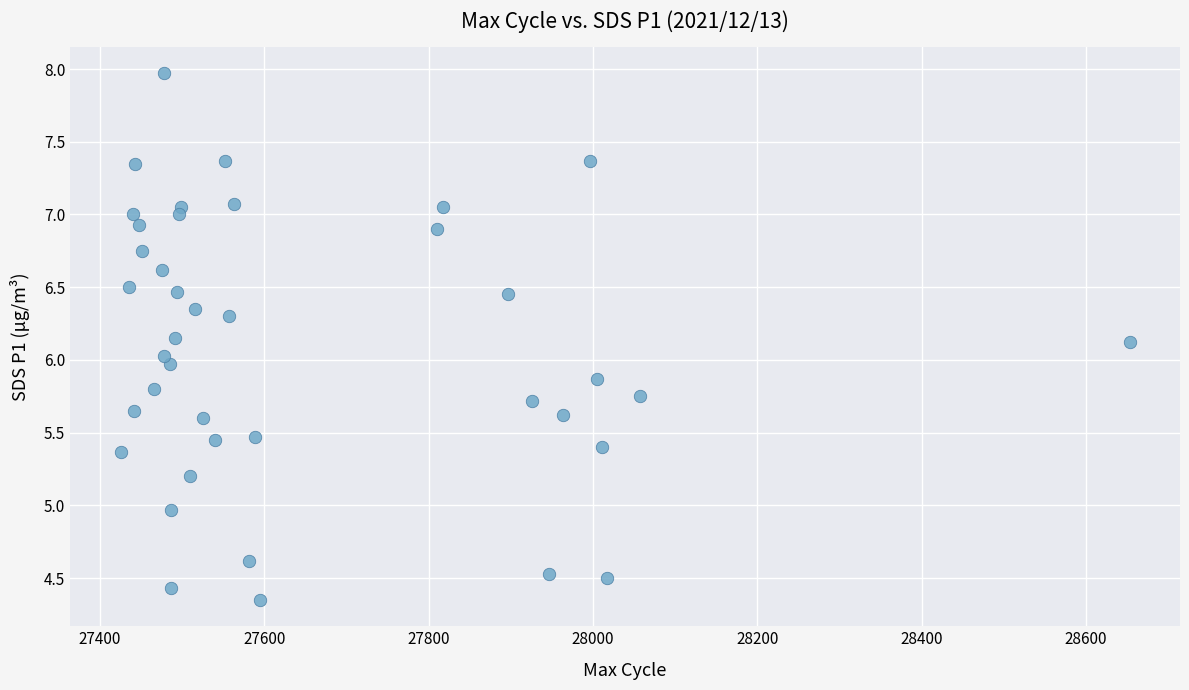

What is the range of X values (max minus min)?

1228.0